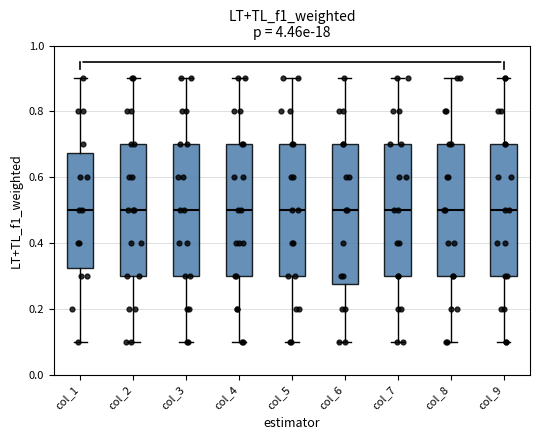

Where is the lower edge of the box for col_7 on the y-axis? The values are not printed on the chart, so give them approximately, as read against the axis.

0.30